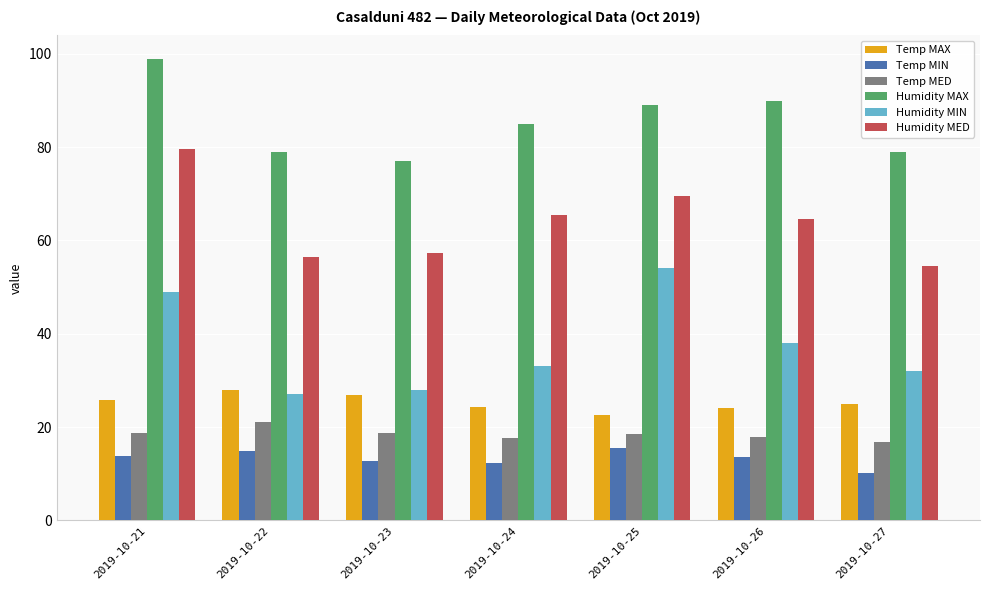

What is the value of the Humidity MIN bar at the 2nd from the left?

27.0